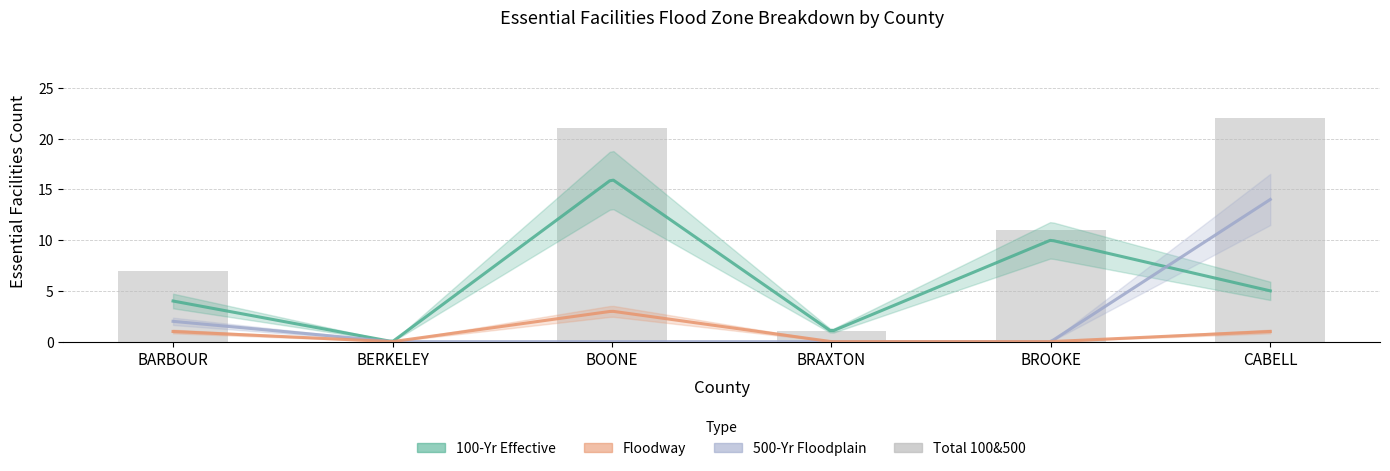

What is the sum of the Floodway values at CABELL and BERKELEY?

1